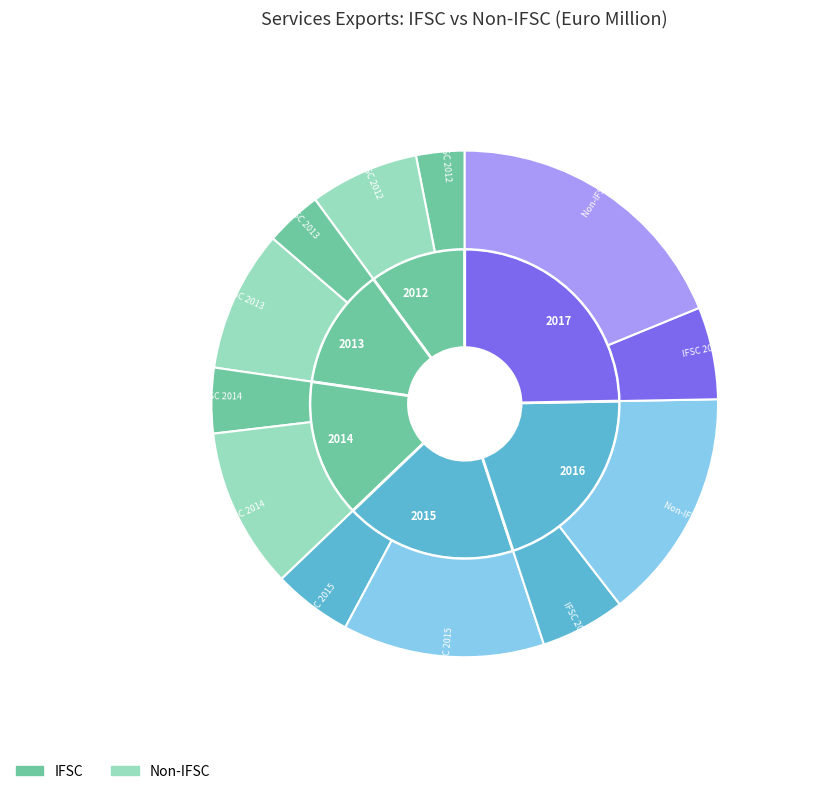

Which slice is the smallest?

IFSC 2012